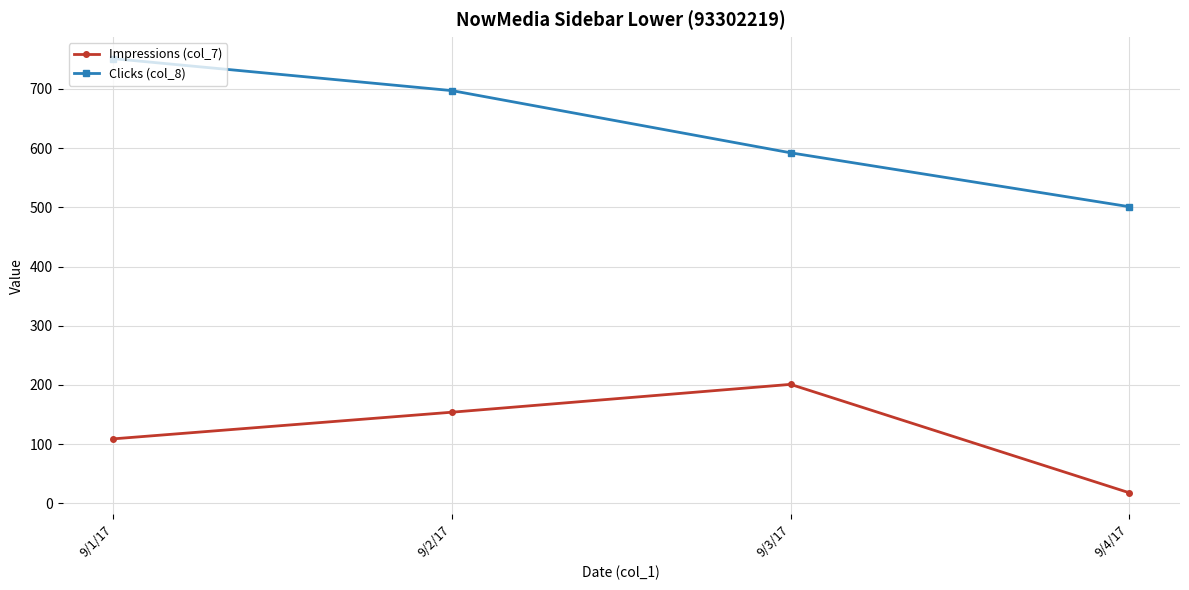

List the labels in order of Clicks (col_8) value, largest first.

9/1/17, 9/2/17, 9/3/17, 9/4/17